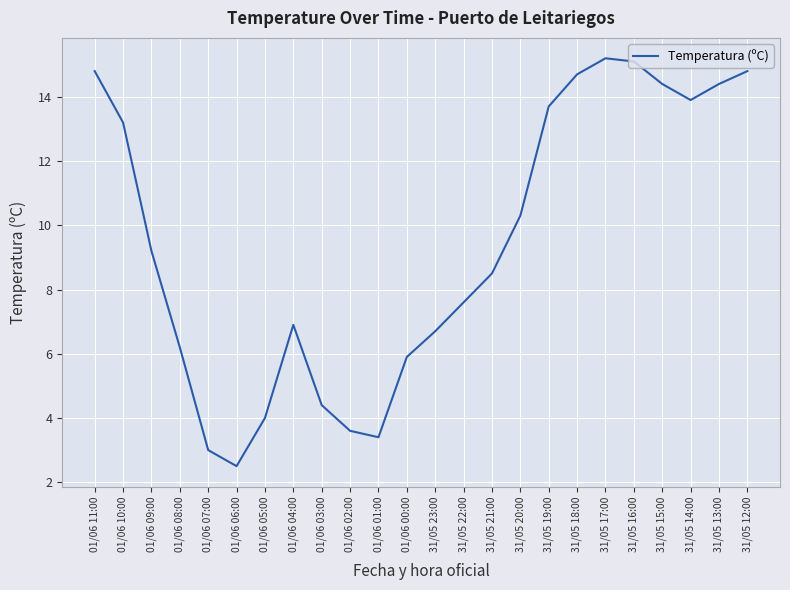

What is the sum of the values at 31/05 23:00 and 31/05 12:00?

21.5